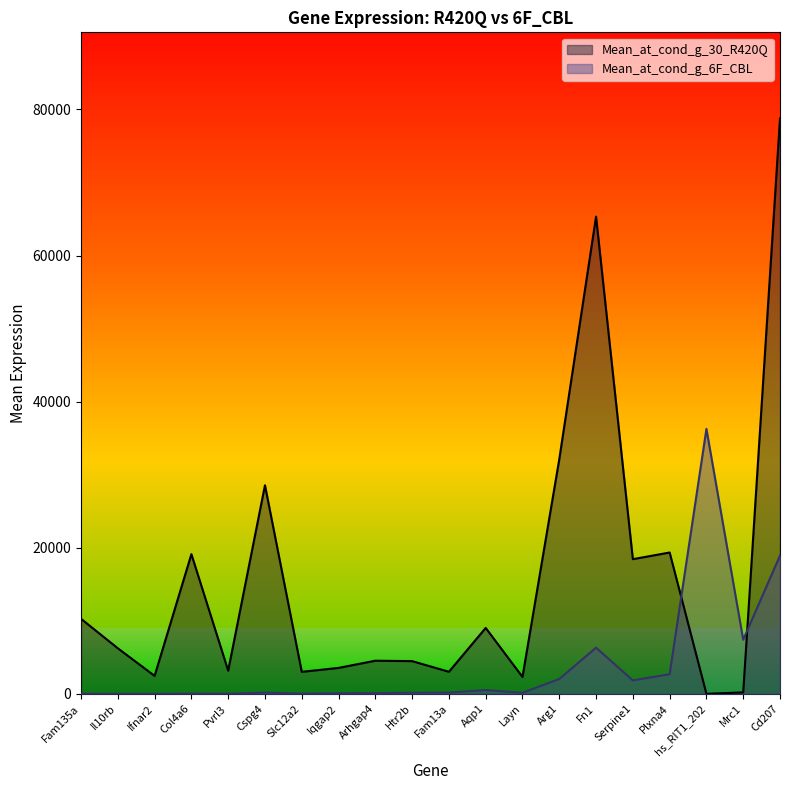

How many interior local peaks does the Mean_at_cond_g_6F_CBL series have?

5